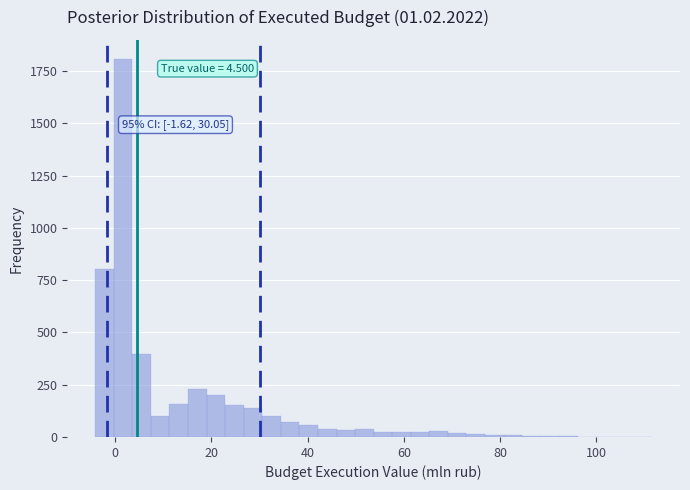

Read against the x-axis, roughly where is the centre of the tallest bar?

2